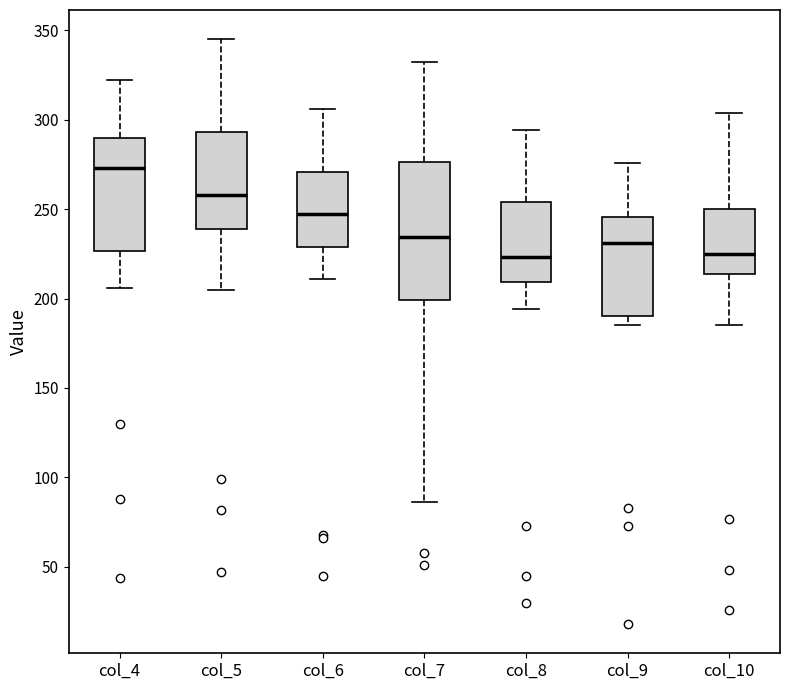

Comparing the boxes themselves (not the whiskers), which one is the tallest?

col_7